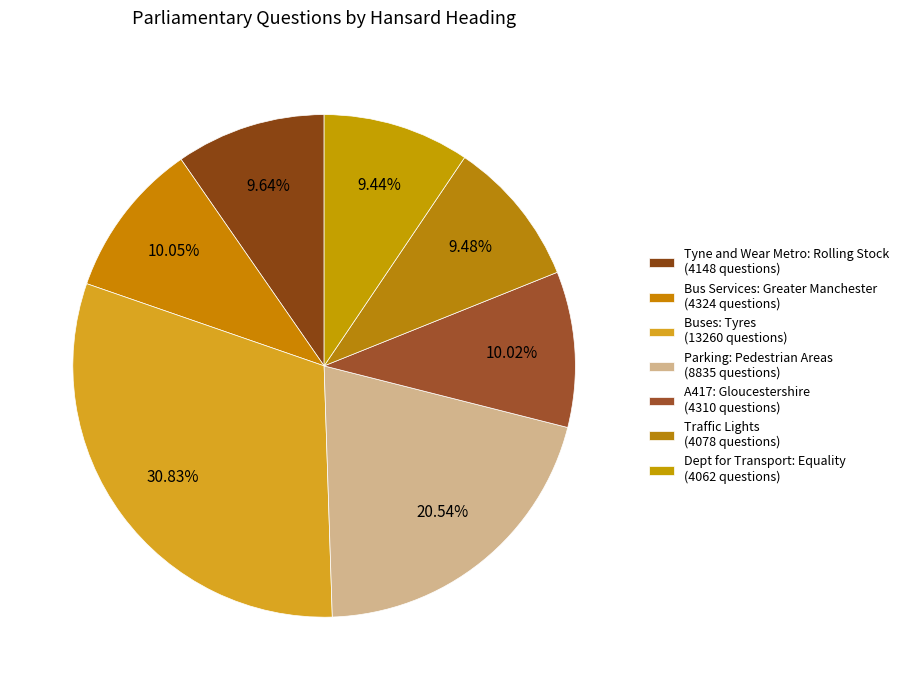

How many slices are in this pie chart?

7